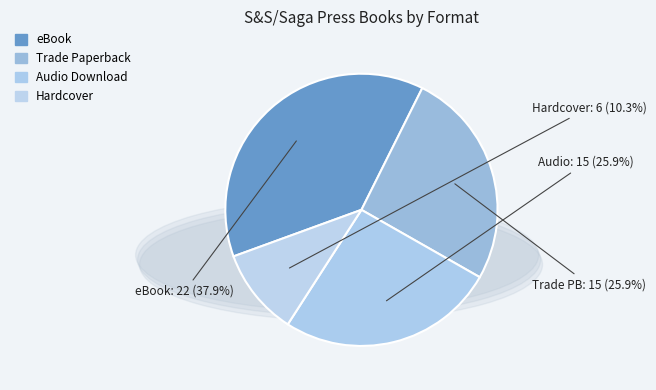

The Trade Paperback slice represents 32% of the pie. True or false?

False